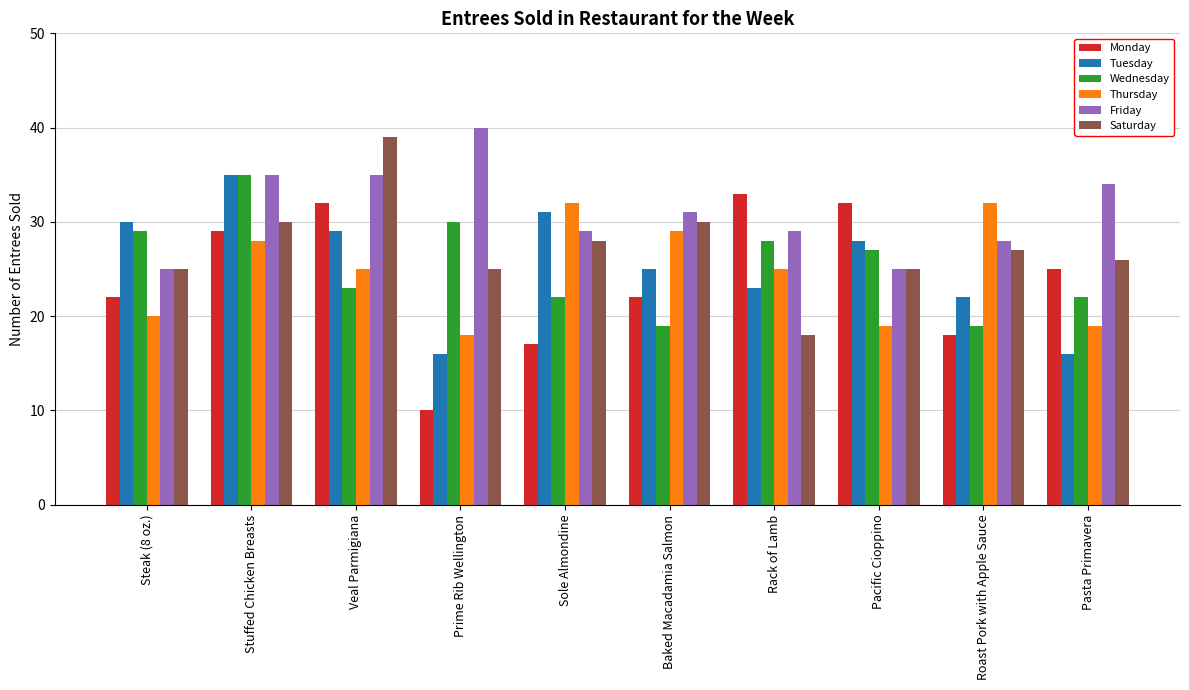

Does the chart contain any negative values?

No